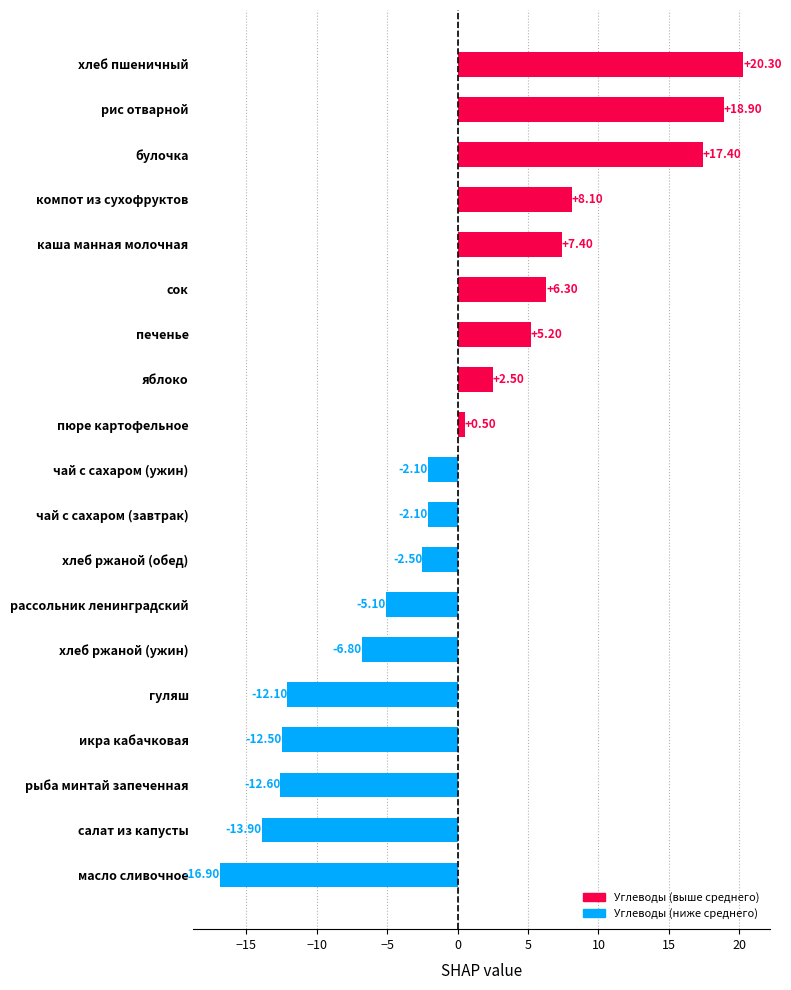

Which label corresponds to the smallest value in the chart?

масло сливочное